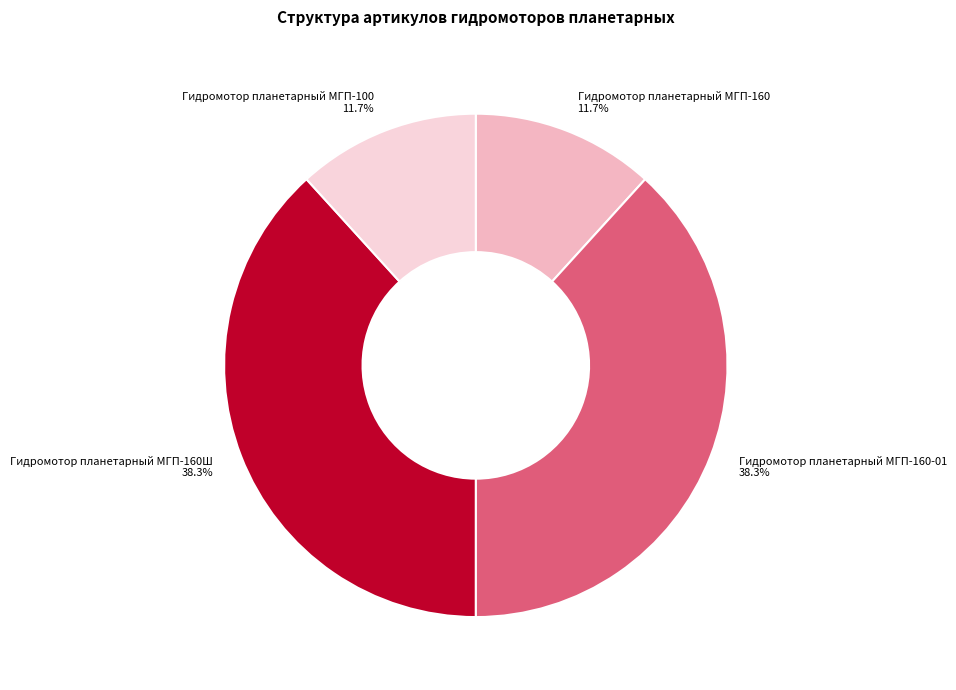

How much of the chart is everything except Гидромотор планетарный МГП-100?

88.3%